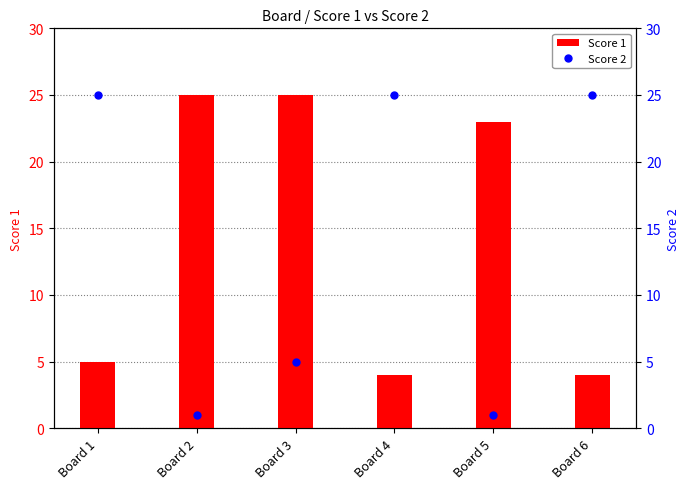

Reading left to right, extract all data points from this chart.

Score 1: 5	25	25	4	23	4
Score 2: 25	1	5	25	1	25